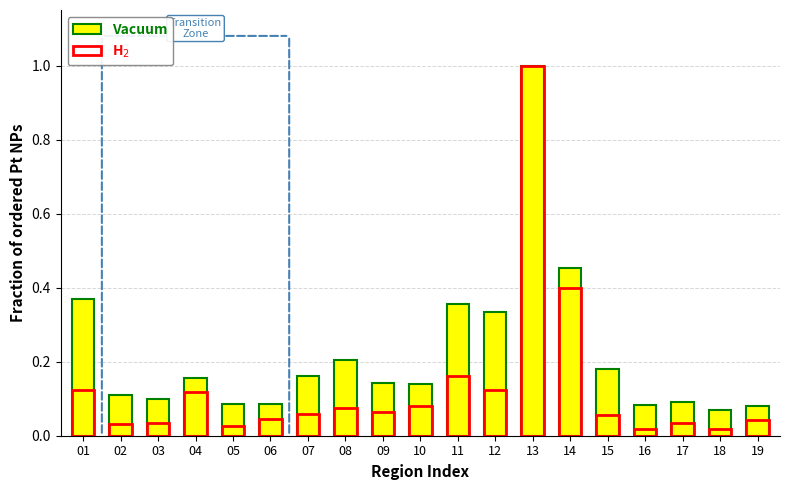

Reading left to right, list all the values displayed in this chart.

Vacuum: 0.4	0.1	0.1	0.2	0.1	0.1	0.2	0.2	0.1	0.1	0.4	0.3	1.0	0.5	0.2	0.1	0.1	0.1	0.1
H$_2$: 0.1	0.0	0.0	0.1	0.0	0.0	0.1	0.1	0.1	0.1	0.2	0.1	1.0	0.4	0.1	0.0	0.0	0.0	0.0